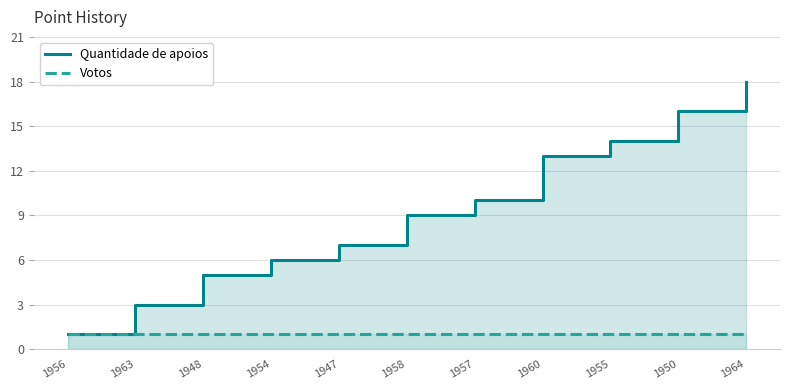

List the labels in order of Quantidade de apoios value, smallest first.

1956, 1963, 1948, 1954, 1947, 1958, 1957, 1960, 1955, 1950, 1964